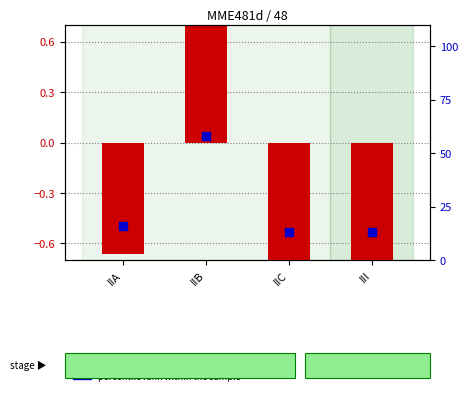

Is the value of log2 ratio at IIB greater than the value of percentile rank within the sample at IIB?

No